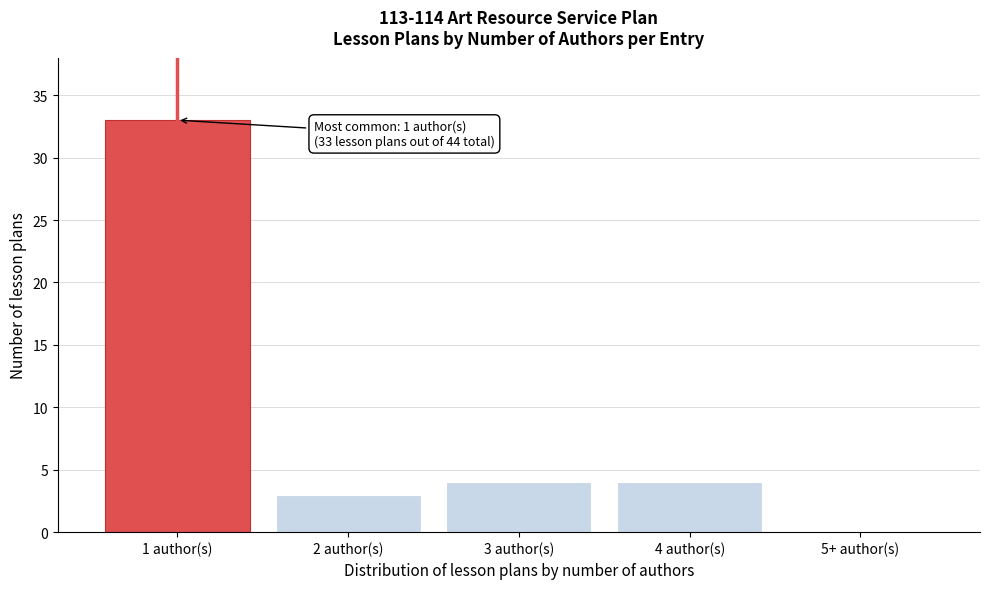

Reading left to right, list all the values displayed in this chart.

1 author(s)=33	2 author(s)=3	3 author(s)=4	4 author(s)=4	5+ author(s)=0